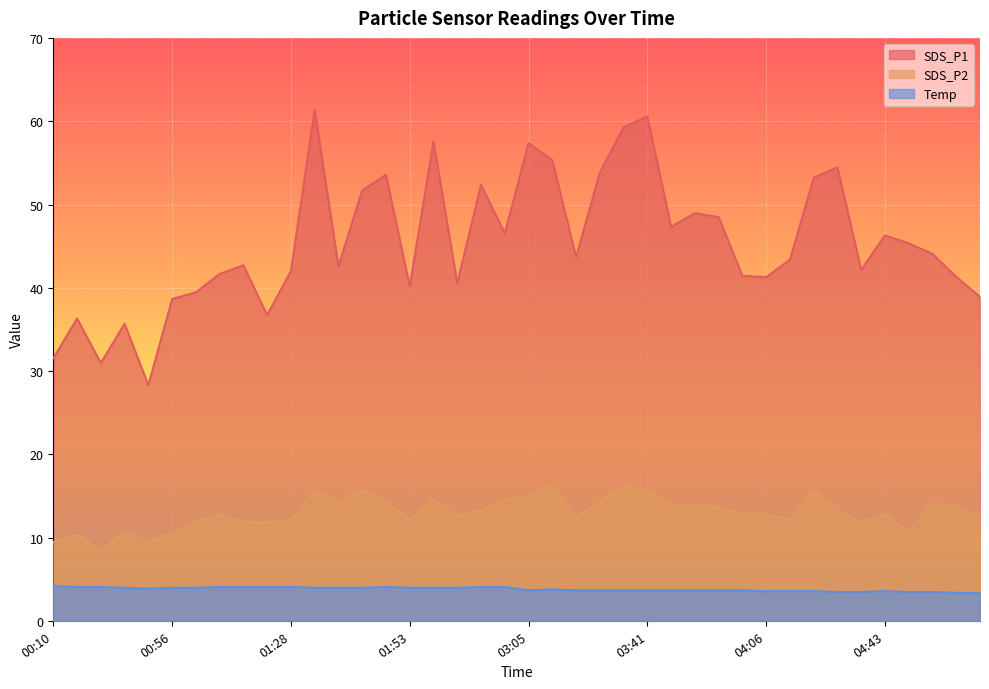

True or false: Temp and SDS_P1 cross at least once.

False